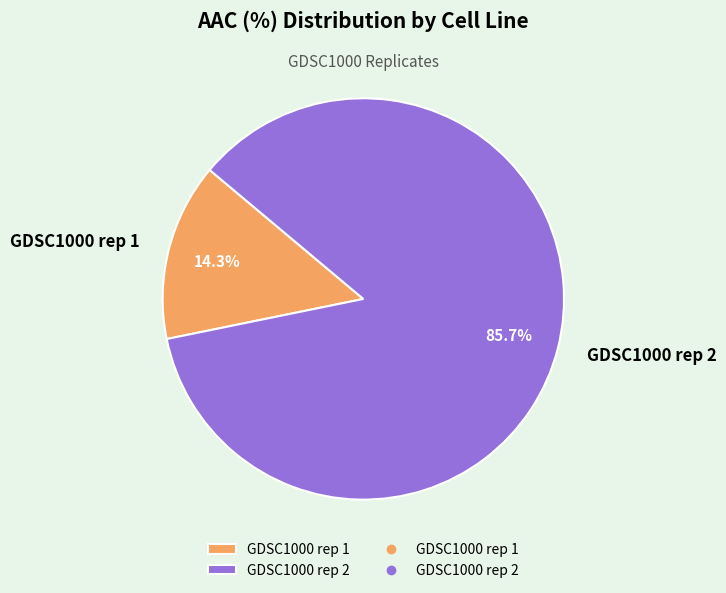

The GDSC1000 rep 1 slice represents 26% of the pie. True or false?

False